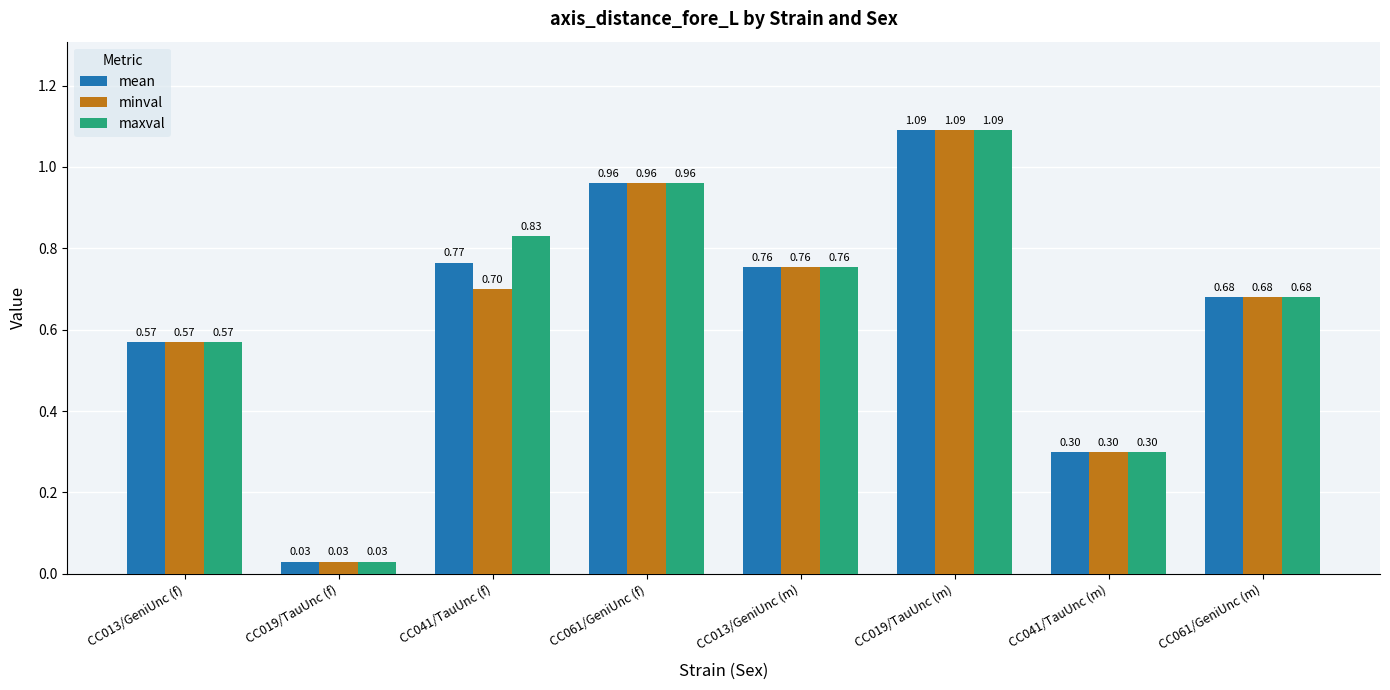

What is the sum of all mean values?

5.2